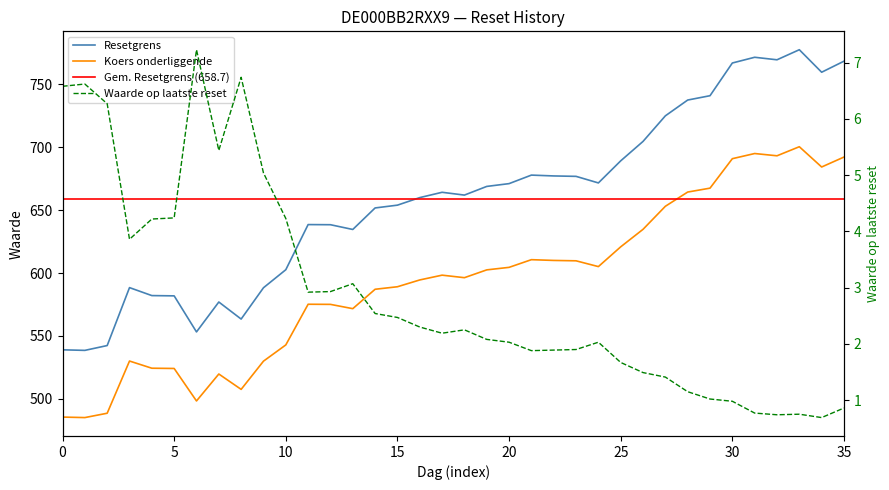

Which series has the largest total across all categories?

Resetgrens